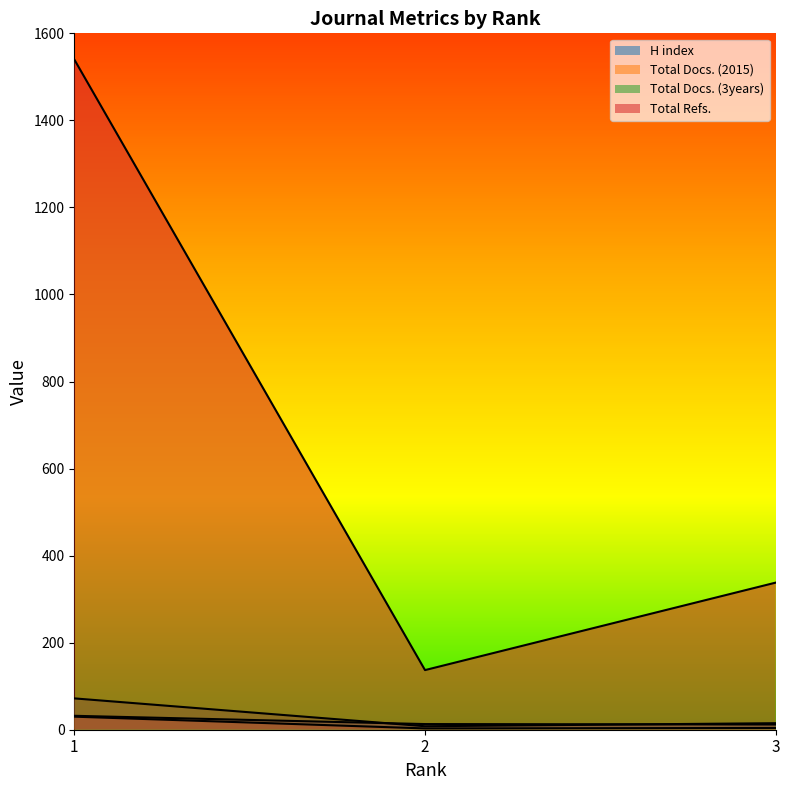

What are all the series names shown in the legend?

H index, Total Docs. (2015), Total Docs. (3years), Total Refs.